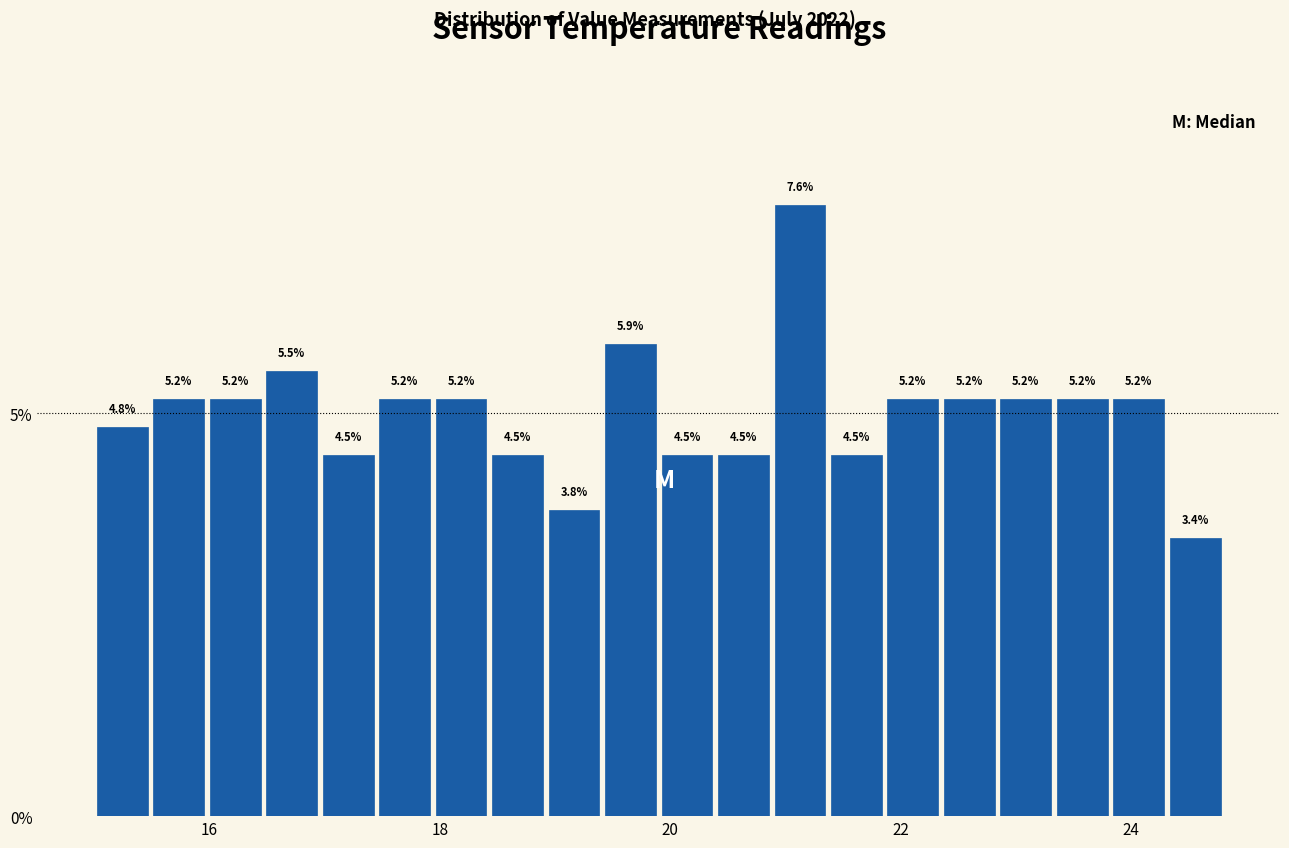

Read against the x-axis, roughly where is the centre of the tallest bar?

21.2